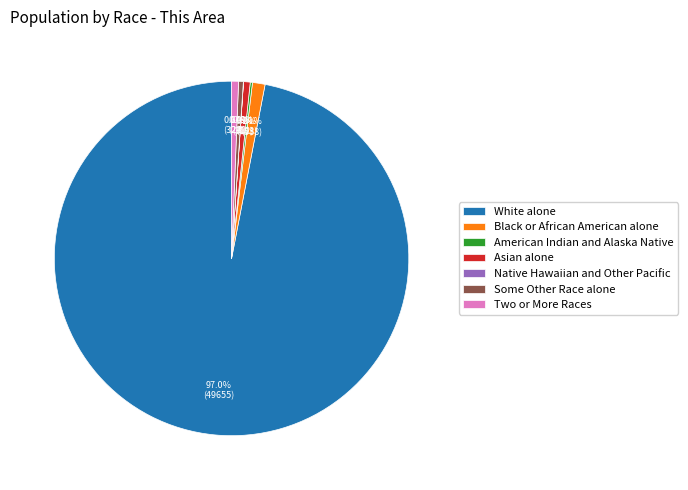

What percentage is NOT represented by Two or More Races?

99.4%